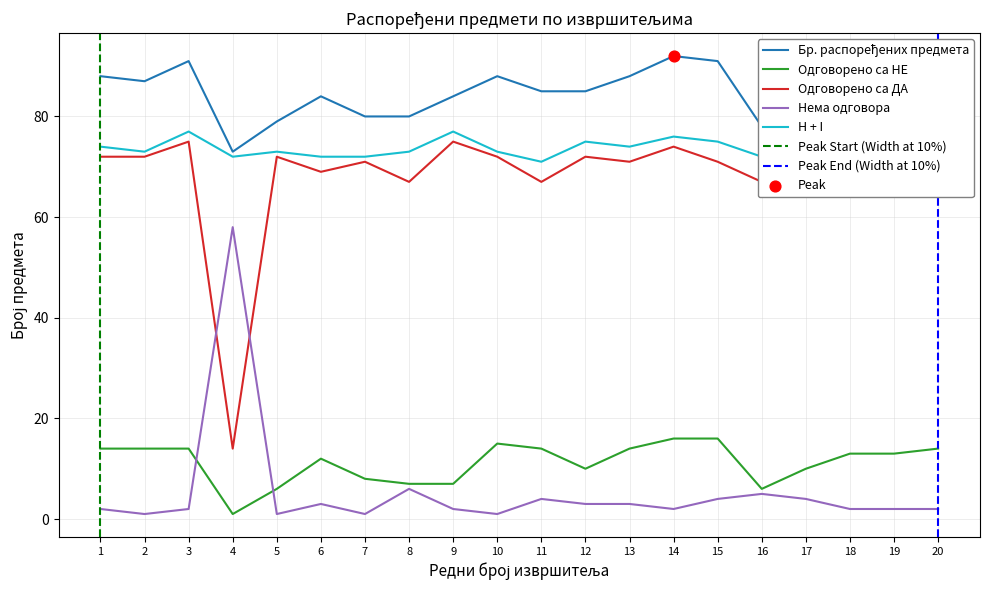

At how many categories does at least one series exceed 63?

20